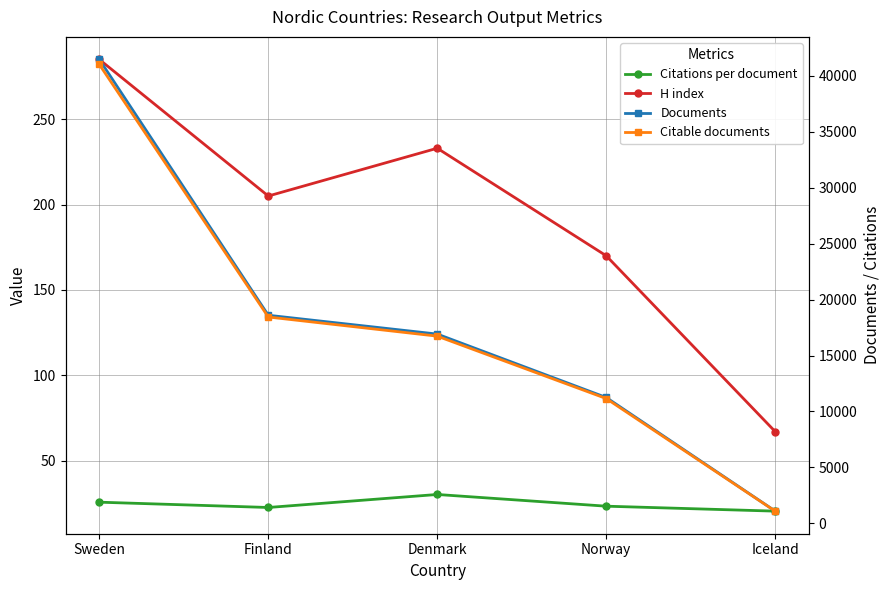

What is the value of the Citations per document point at the 5th from the left?

20.4